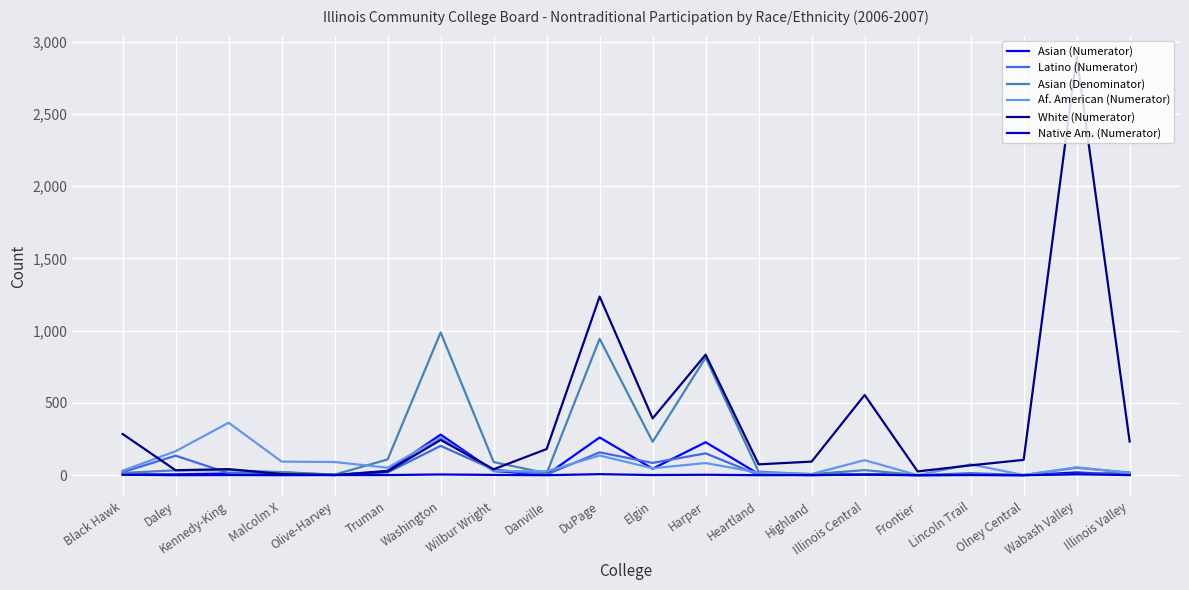

In White (Numerator), how many points are lower than both neighbors (excluding endpoints)?

6